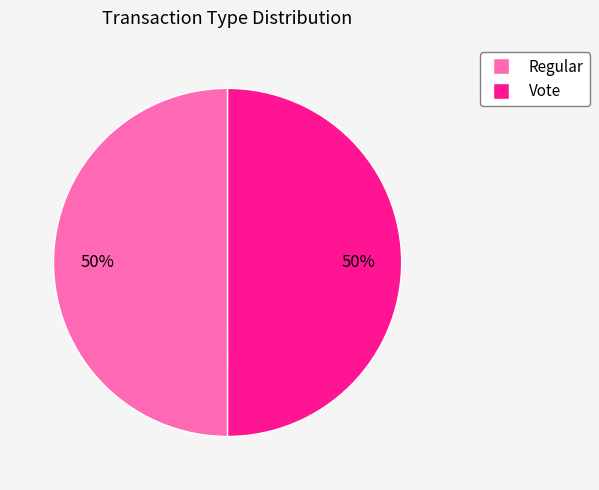

What percentage is the Vote slice, to the nearest percent?

50%